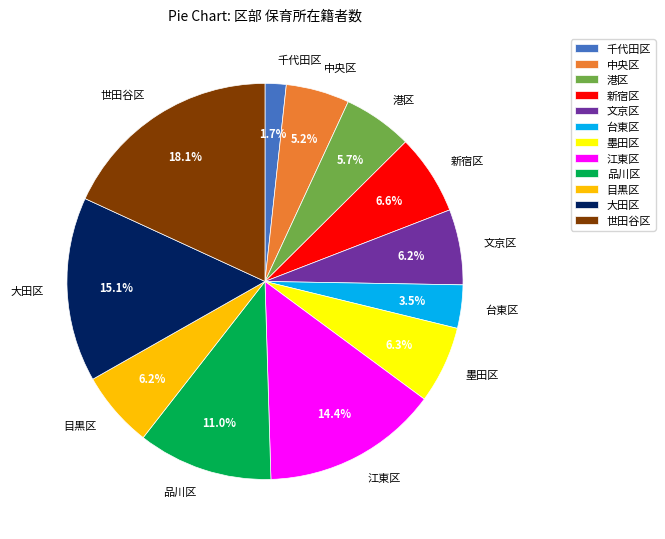

Is there a majority slice in this chart?

No